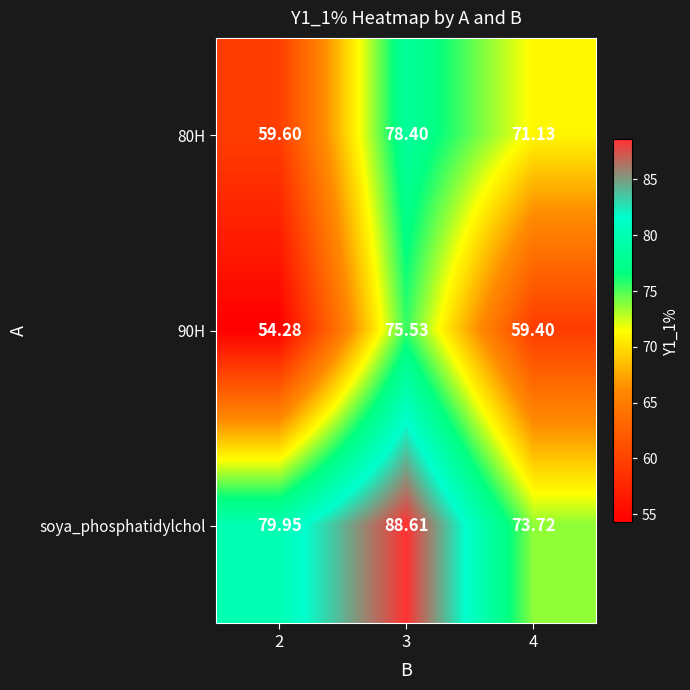

Which series has the largest total across all categories?

soya_phosphatidylchol